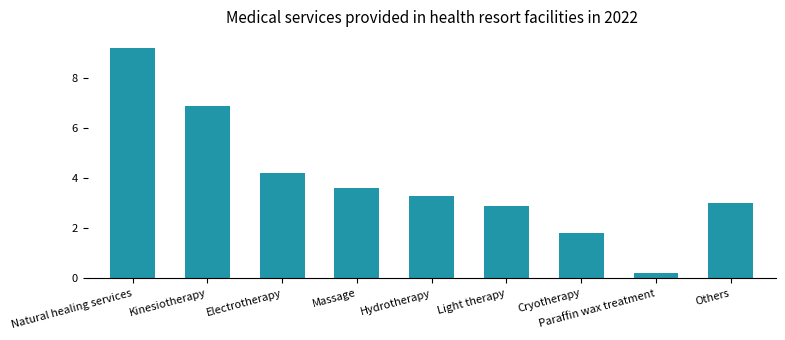

List the labels in order of value, smallest first.

Paraffin wax treatment, Cryotherapy, Light therapy, Others, Hydrotherapy, Massage, Electrotherapy, Kinesiotherapy, Natural healing services